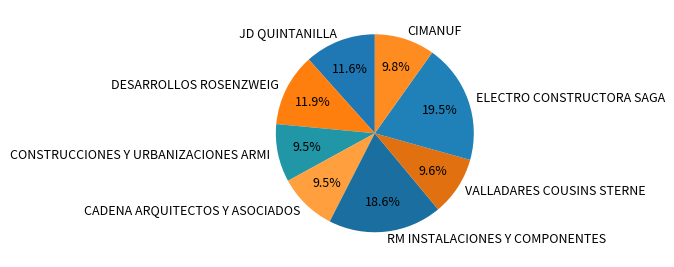

What percentage do DESARROLLOS ROSENZWEIG and CIMANUF together represent?

21.7%